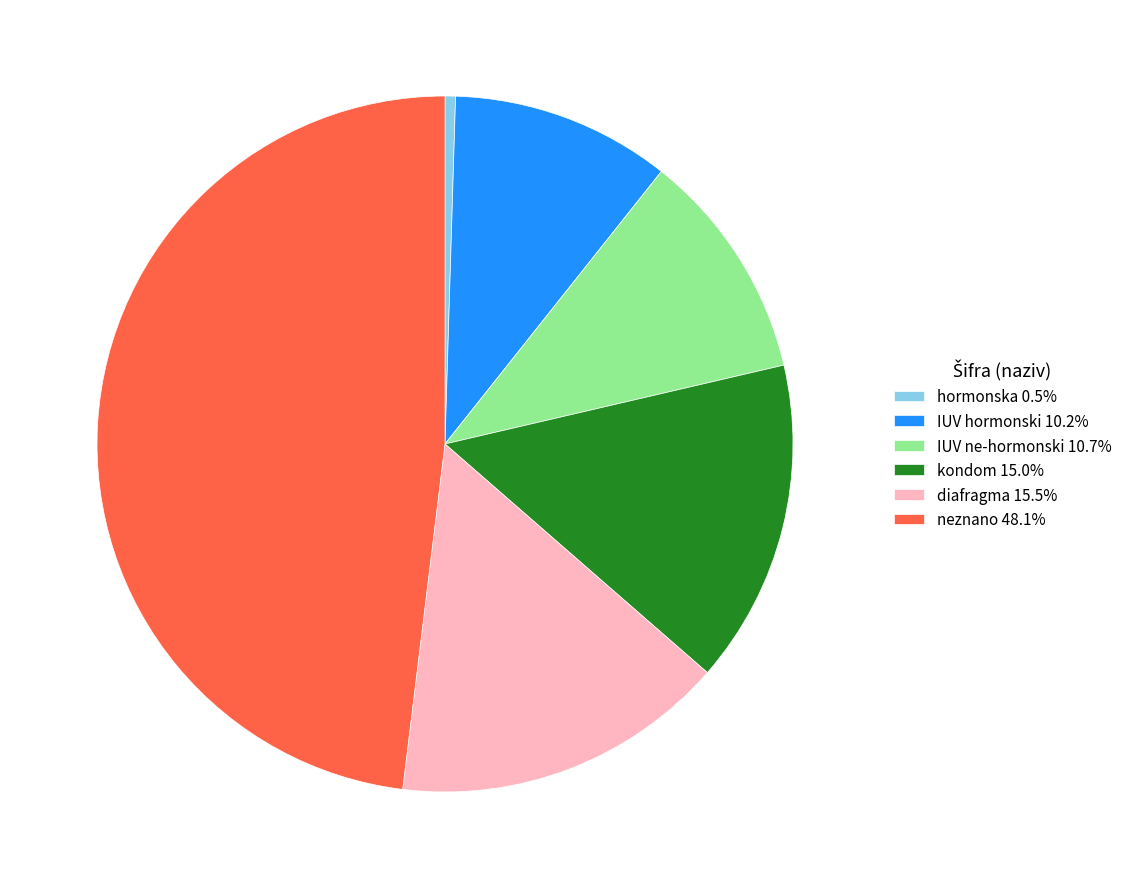

What is the ratio of the value at IUV hormonski 10.2% to the value at IUV ne-hormonski 10.7%?

1.0